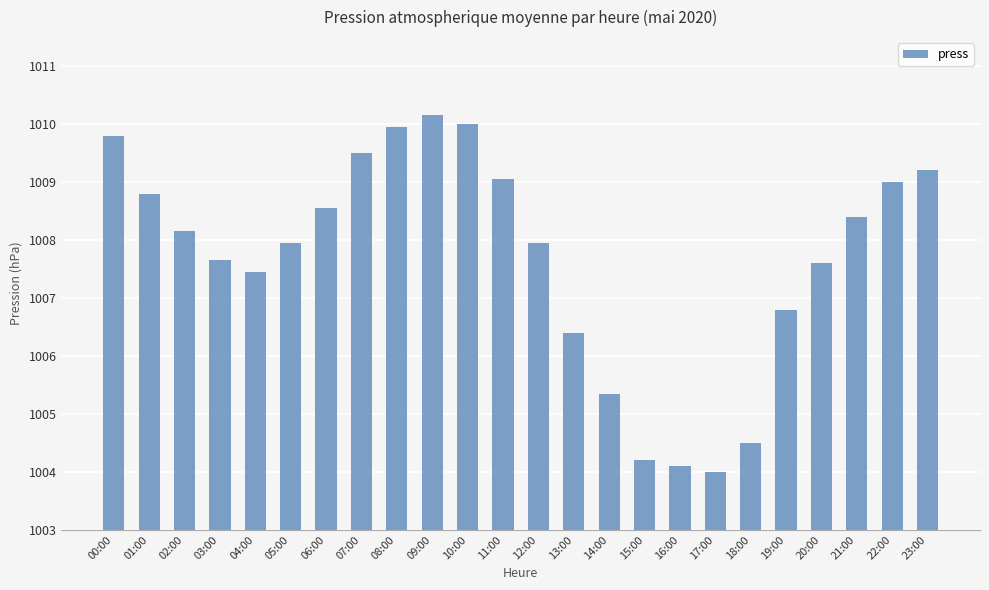

Count the number of data series in this chart.

1